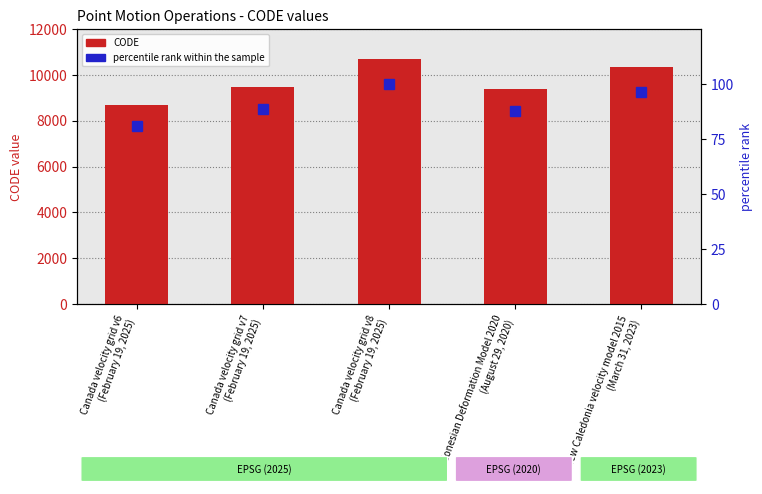

How many values in the percentile rank within the sample series are below 88?

2